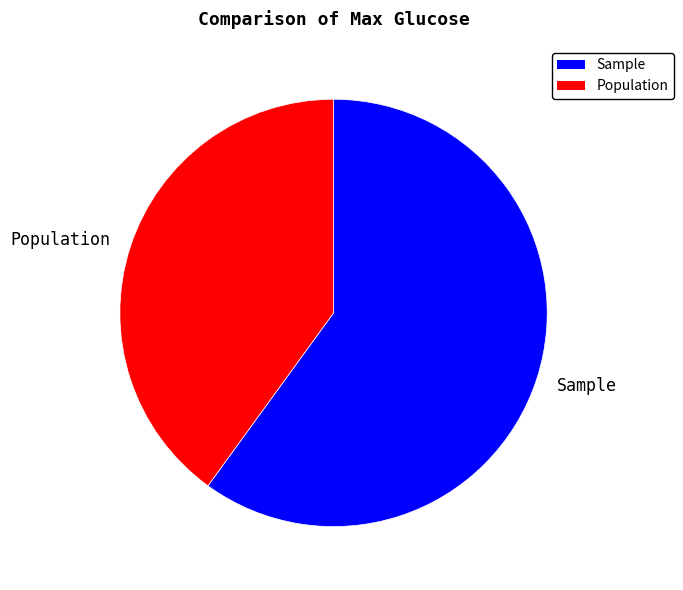

Is there a majority slice in this chart?

Yes